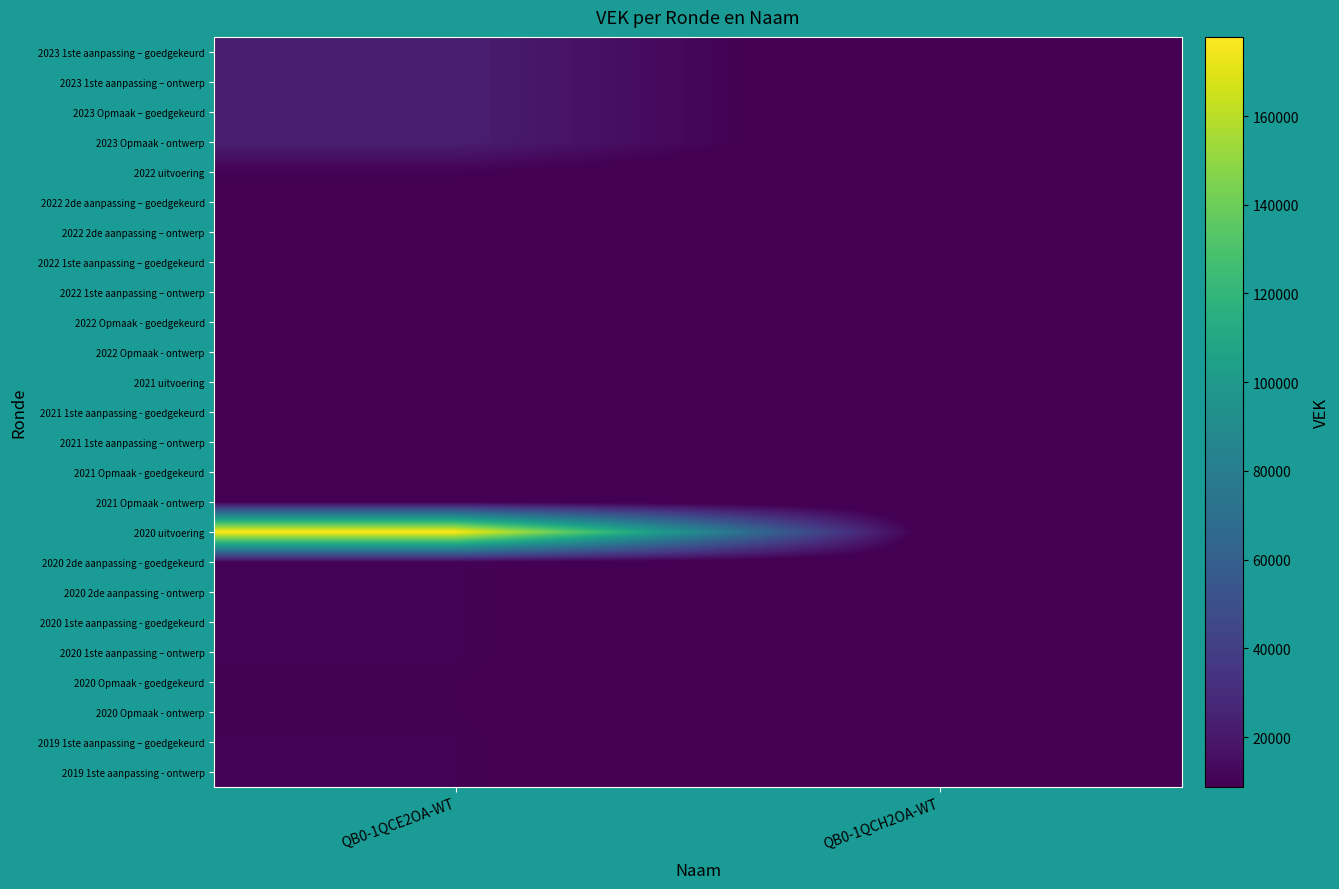

Reading left to right, transcribe all the data shown in this chart.

2023 1ste aanpassing – goedgekeurd: QB0-1QCE2OA-WT=23015	QB0-1QCH2OA-WT=0
2023 1ste aanpassing – ontwerp: QB0-1QCE2OA-WT=23015	QB0-1QCH2OA-WT=0
2023 Opmaak – goedgekeurd: QB0-1QCE2OA-WT=23015	QB0-1QCH2OA-WT=0
2023 Opmaak - ontwerp: QB0-1QCE2OA-WT=23015	QB0-1QCH2OA-WT=0
2022 uitvoering: QB0-1QCE2OA-WT=9651	QB0-1QCH2OA-WT=0
2022 2de aanpassing – goedgekeurd: QB0-1QCE2OA-WT=8800	QB0-1QCH2OA-WT=0
2022 2de aanpassing – ontwerp: QB0-1QCE2OA-WT=8800	QB0-1QCH2OA-WT=0
2022 1ste aanpassing – goedgekeurd: QB0-1QCE2OA-WT=8800	QB0-1QCH2OA-WT=0
2022 1ste aanpassing – ontwerp: QB0-1QCE2OA-WT=8800	QB0-1QCH2OA-WT=0
2022 Opmaak - goedgekeurd: QB0-1QCE2OA-WT=8900	QB0-1QCH2OA-WT=0
2022 Opmaak - ontwerp: QB0-1QCE2OA-WT=8900	QB0-1QCH2OA-WT=0
2021 uitvoering: QB0-1QCE2OA-WT=8927	QB0-1QCH2OA-WT=0
2021 1ste aanpassing - goedgekeurd: QB0-1QCE2OA-WT=8969	QB0-1QCH2OA-WT=0
2021 1ste aanpassing – ontwerp: QB0-1QCE2OA-WT=8969	QB0-1QCH2OA-WT=0
2021 Opmaak - goedgekeurd: QB0-1QCE2OA-WT=8967	QB0-1QCH2OA-WT=0
2021 Opmaak - ontwerp: QB0-1QCE2OA-WT=8967	QB0-1QCH2OA-WT=0
2020 uitvoering: QB0-1QCE2OA-WT=177831	QB0-1QCH2OA-WT=0
2020 2de aanpassing - goedgekeurd: QB0-1QCE2OA-WT=10308	QB0-1QCH2OA-WT=0
2020 2de aanpassing - ontwerp: QB0-1QCE2OA-WT=10308	QB0-1QCH2OA-WT=0
2020 1ste aanpassing - goedgekeurd: QB0-1QCE2OA-WT=10308	QB0-1QCH2OA-WT=0
2020 1ste aanpassing – ontwerp: QB0-1QCE2OA-WT=10308	QB0-1QCH2OA-WT=0
2020 Opmaak - goedgekeurd: QB0-1QCE2OA-WT=9500	QB0-1QCH2OA-WT=0
2020 Opmaak - ontwerp: QB0-1QCE2OA-WT=9500	QB0-1QCH2OA-WT=0
2019 1ste aanpassing – goedgekeurd: QB0-1QCE2OA-WT=10152	QB0-1QCH2OA-WT=0
2019 1ste aanpassing - ontwerp: QB0-1QCE2OA-WT=10152	QB0-1QCH2OA-WT=0